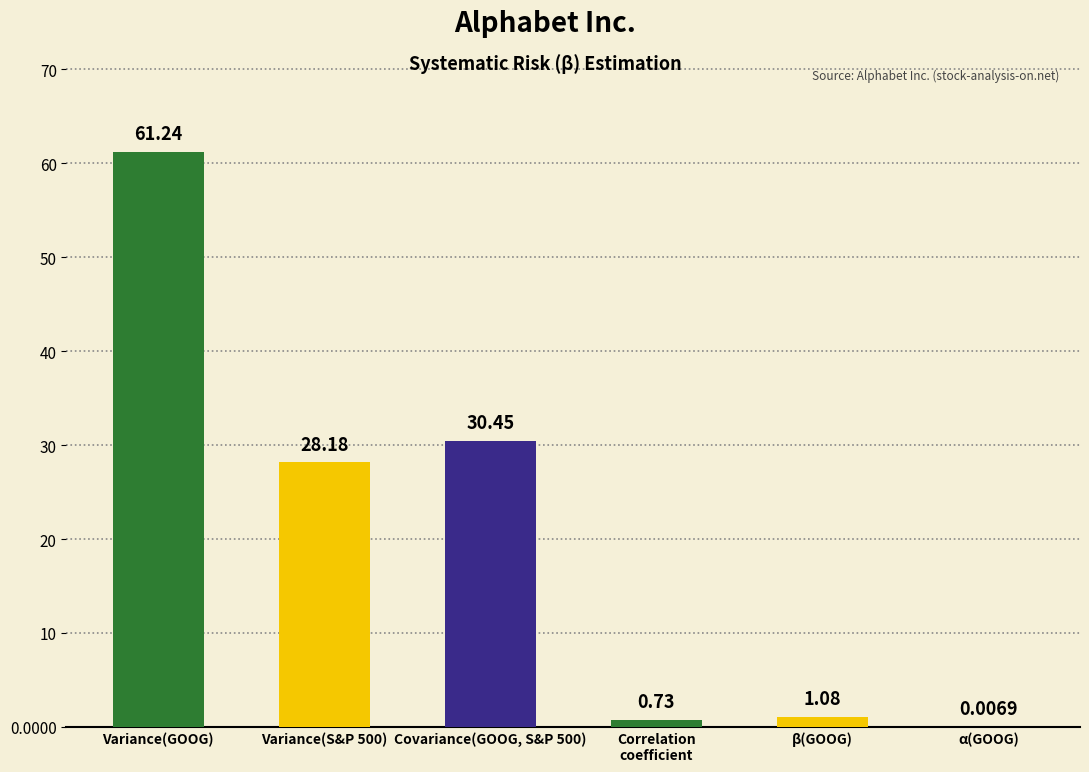

Reading left to right, transcribe all the data shown in this chart.

Variance(GOOG)=61.2	Variance(S&P 500)=28.2	Covariance(GOOG, S&P 500)=30.4	Correlation
coefficient=0.7	β(GOOG)=1.1	α(GOOG)=0.0